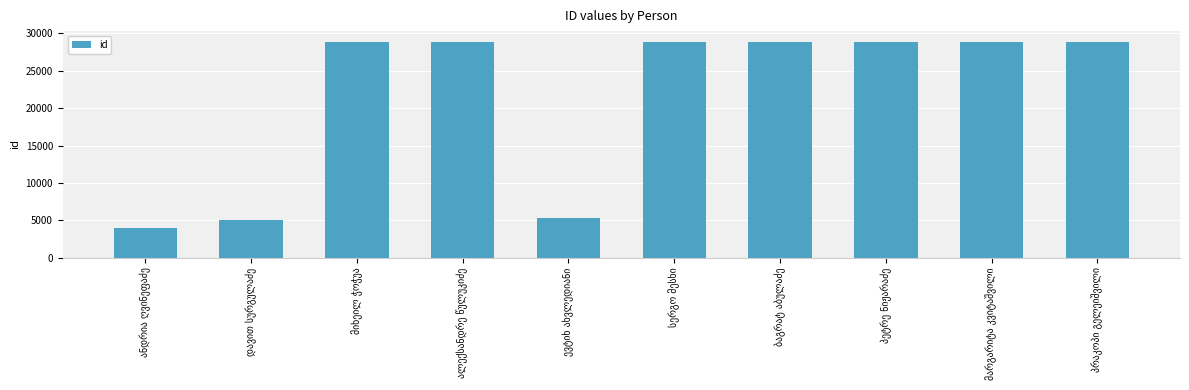

What is the difference between the maximum and minimum values?

24846